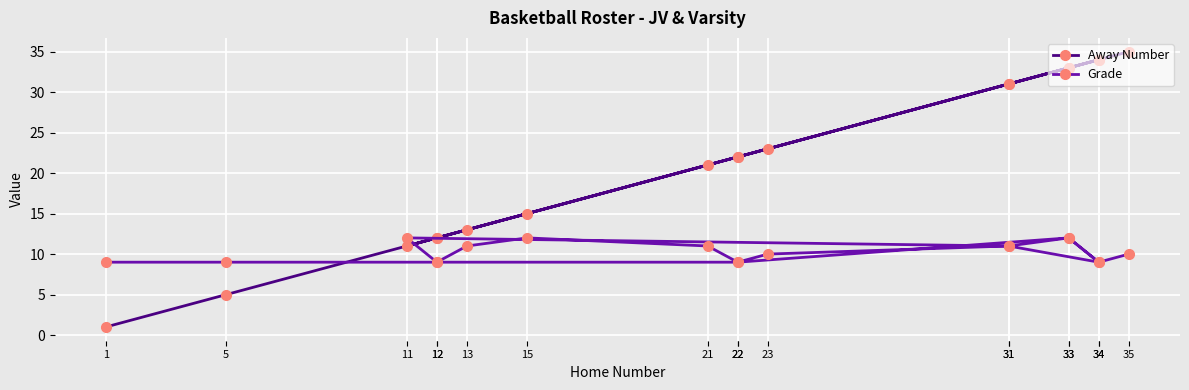

What is the minimum value for Away Number?

1